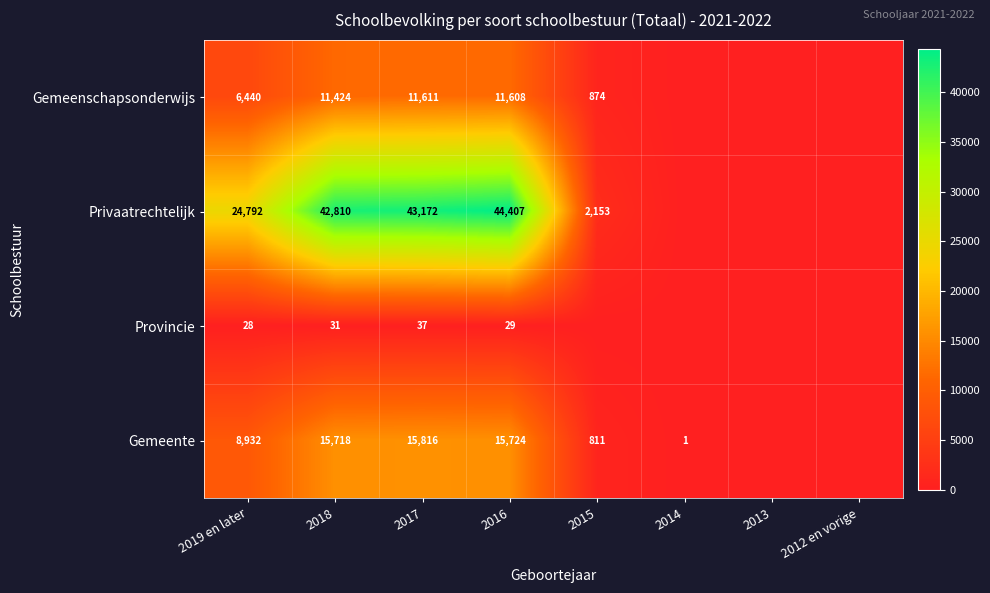

Count the number of data series in this chart.

4